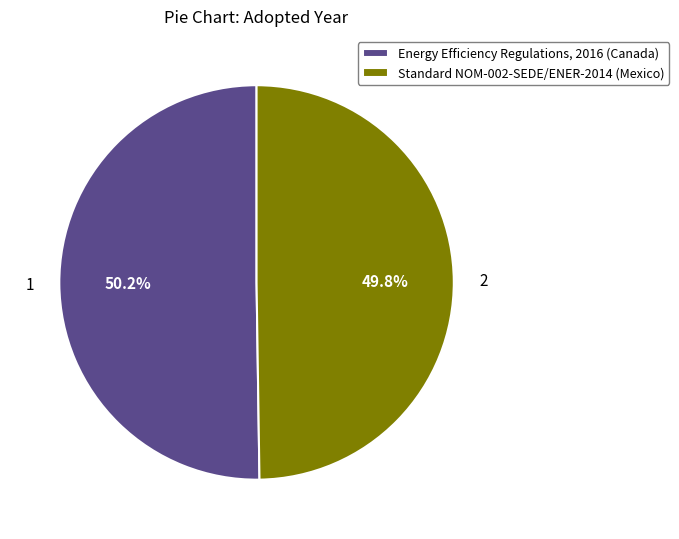

To the nearest percent, what portion does Standard NOM-002-SEDE/ENER-2014 (Mexico) represent?

50%